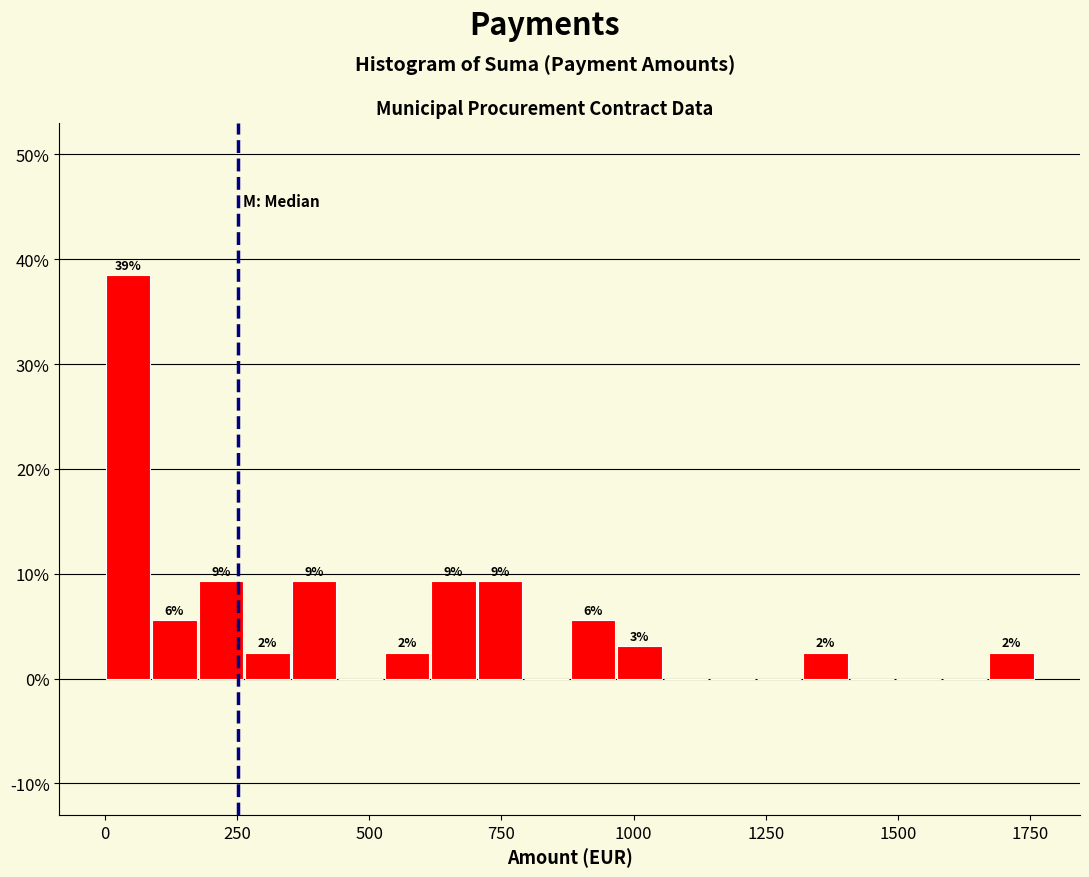

Around what value on the x-axis is the tallest bar? Give the approximate position of its centre, as read against the axis.

50